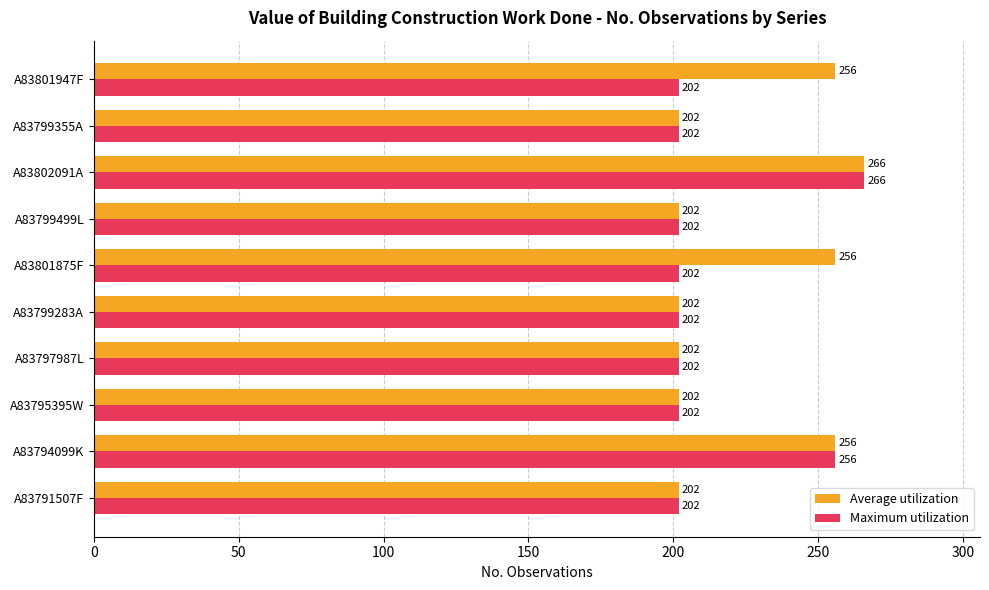

Which series has the largest total across all categories?

Average utilization